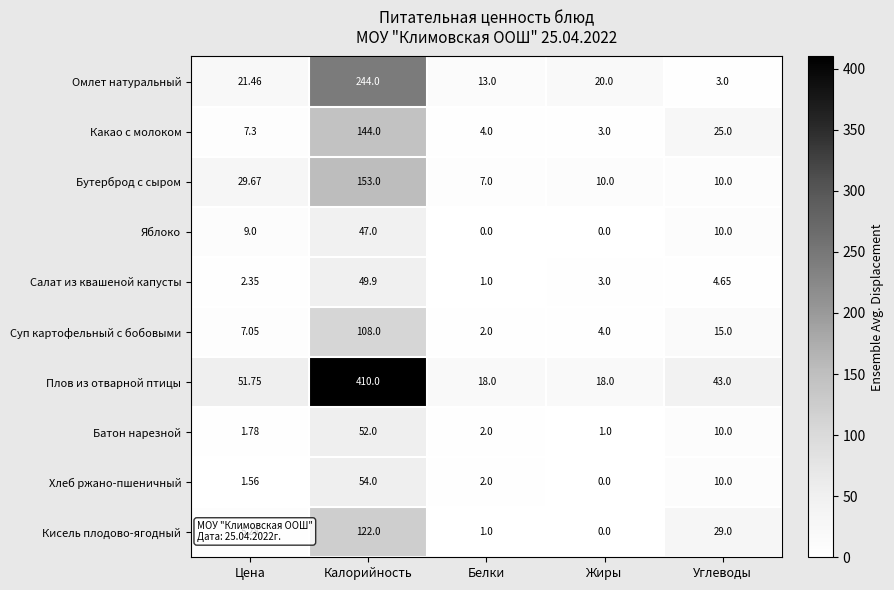

Count the number of data series in this chart.

10